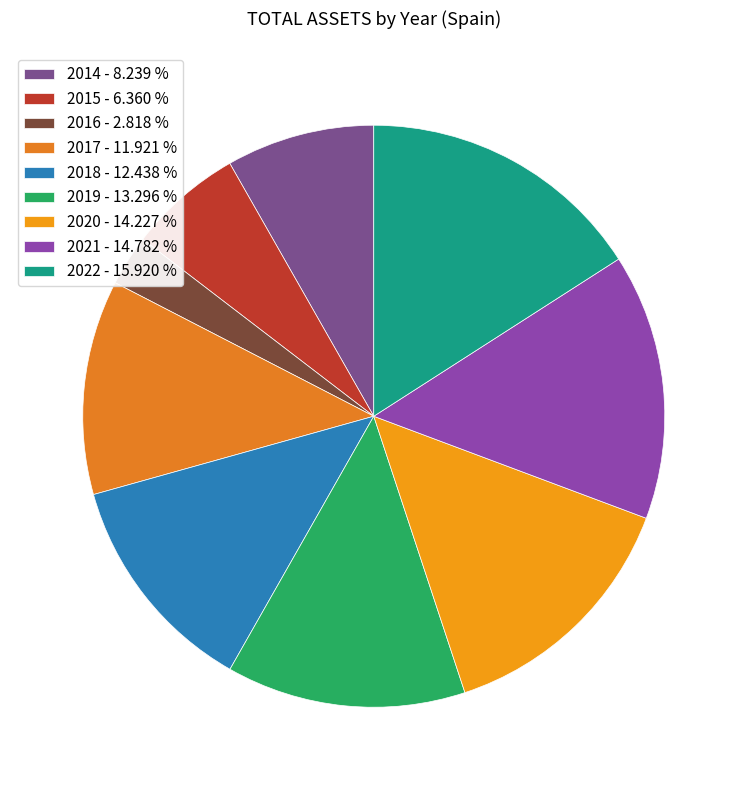

What is the smallest slice in the pie chart?

2016